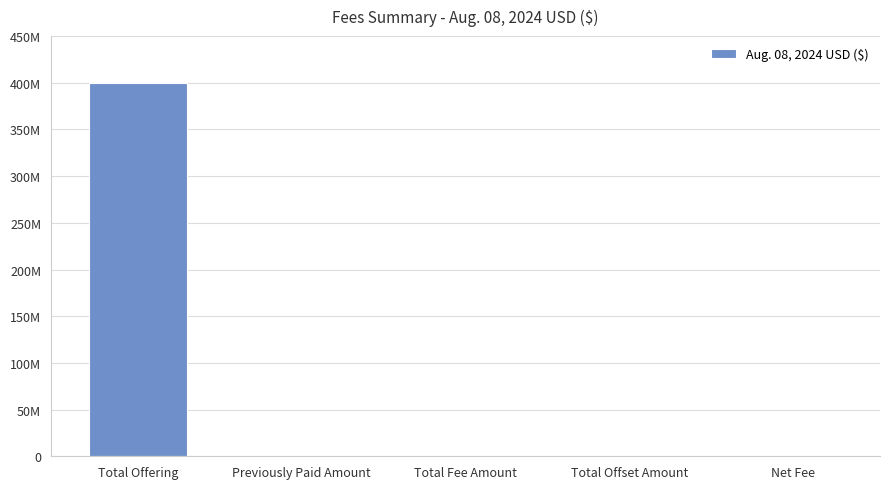

Where is the data nearest to the value 199946000?

Total Fee Amount